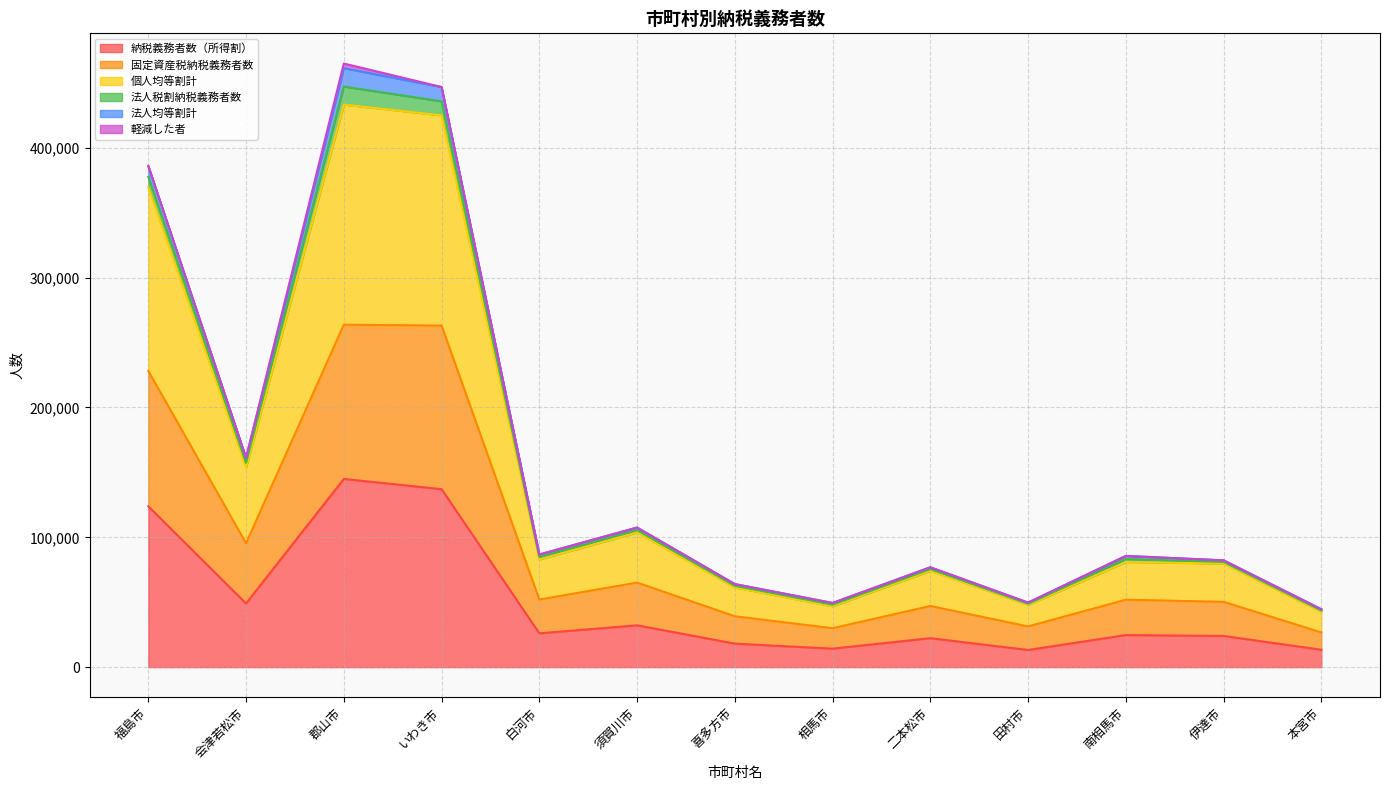

Which series has the widest spread of values?

個人均等割計